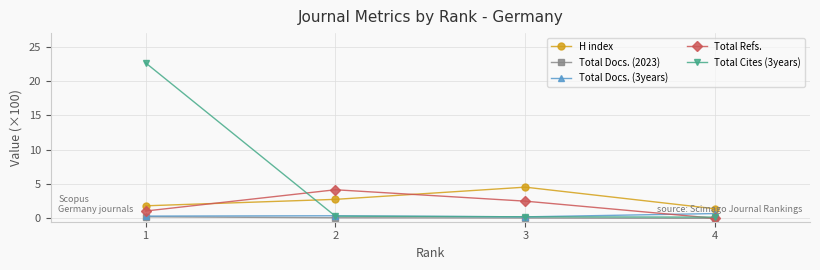

Where does the Total Refs. series first go above 2?

2